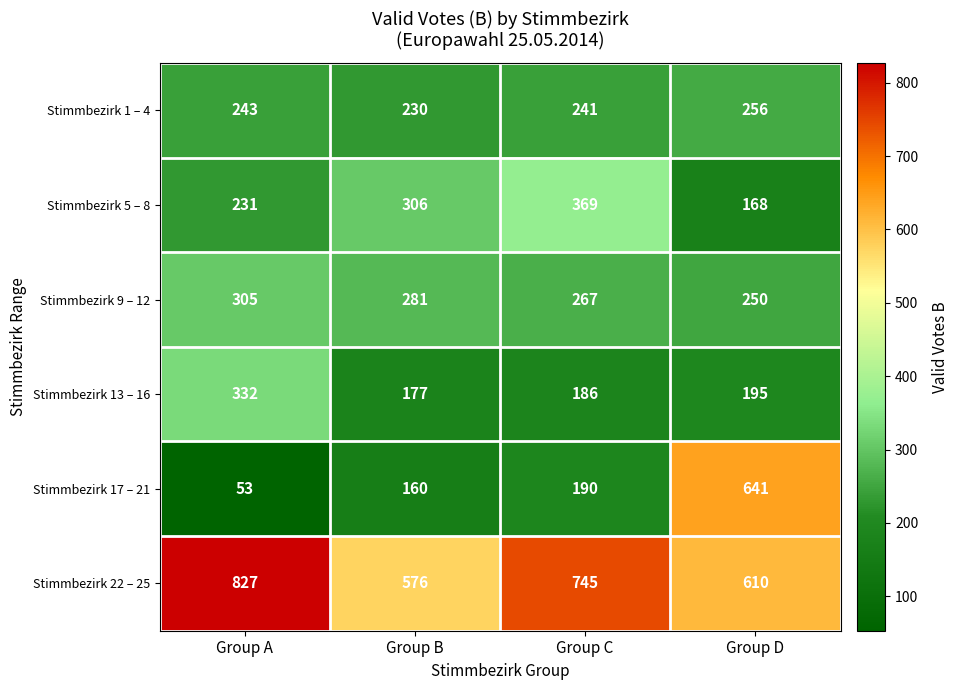

What is the minimum value for Stimmbezirk 22 – 25?

576